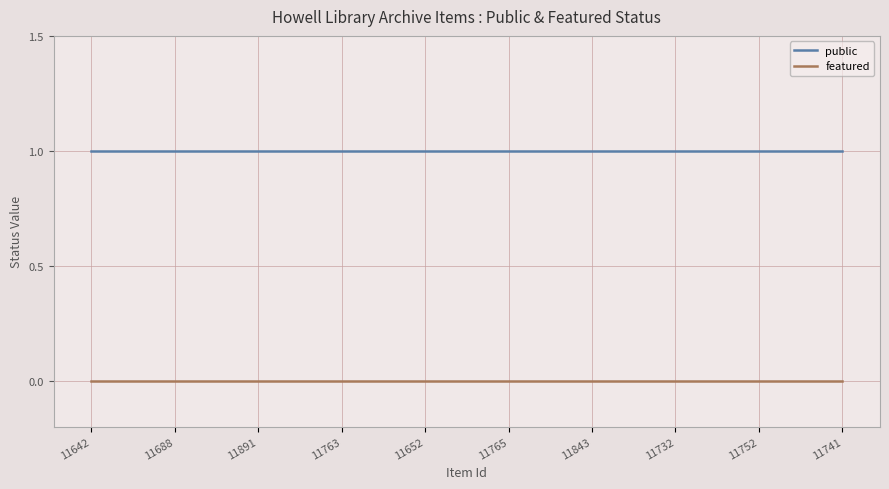

Is the value of public at 11688 greater than the value of featured at 11741?

Yes